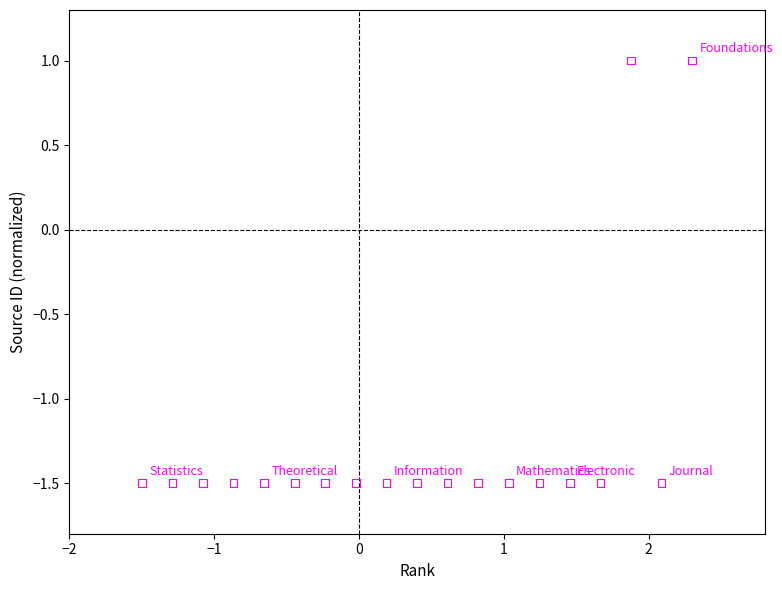

What is the range of Y values (max minus min)?

2.5